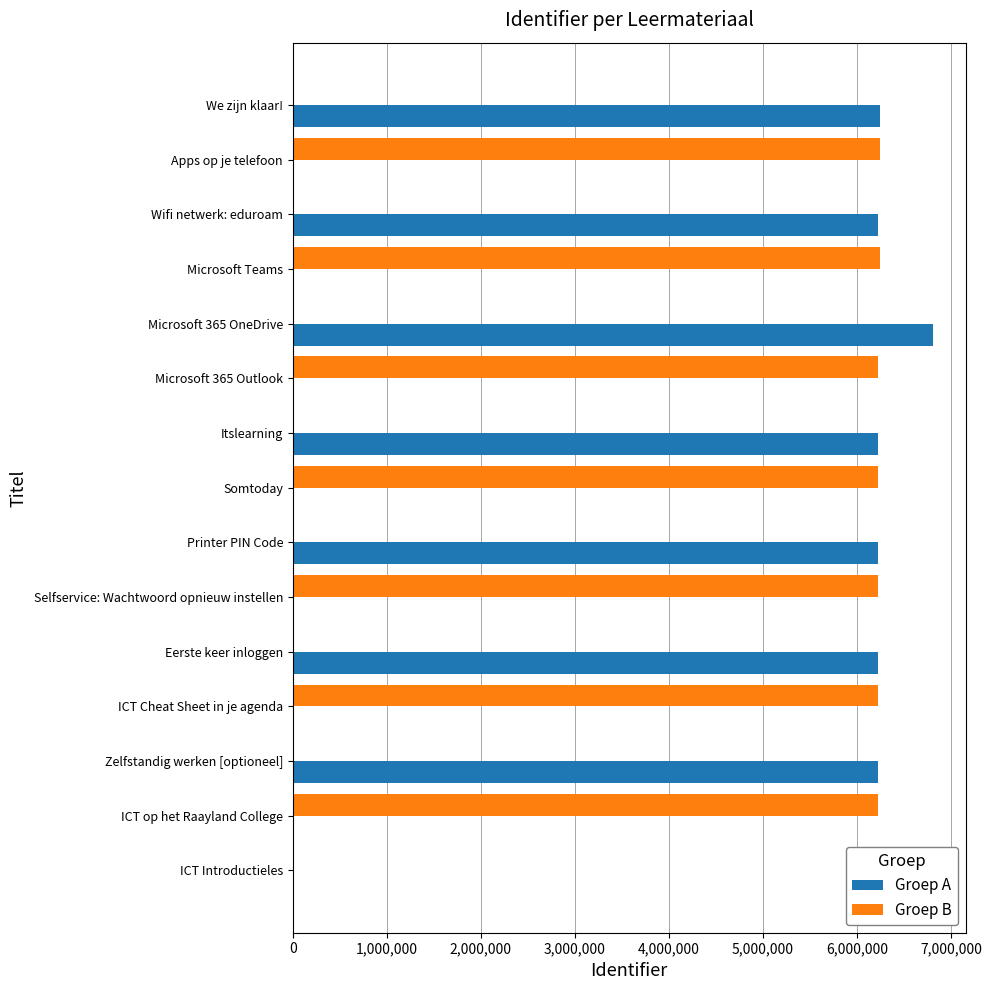

What is the sum of all Groep A values?

44163330